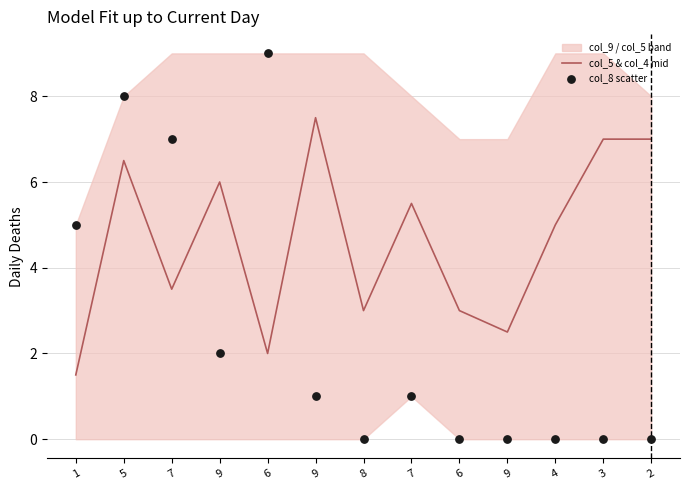

Is the value of col_5 & col_4 mid at 7 greater than the value of col_8 scatter at 6?

No